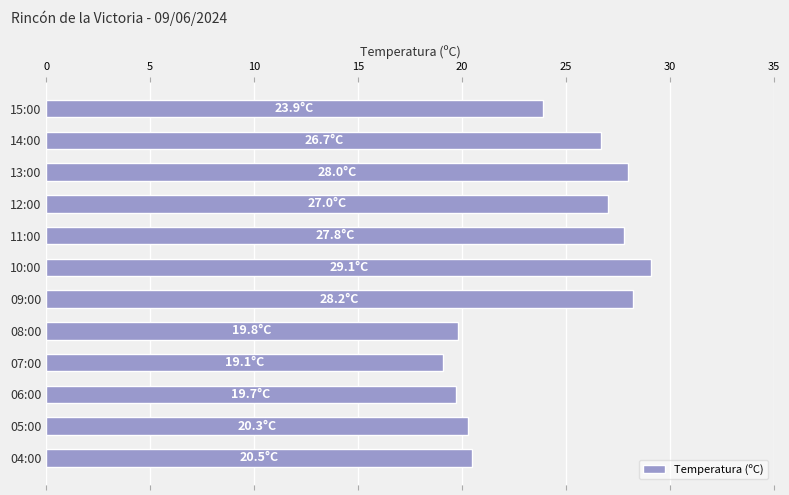

What is the value of the 1st bar from the top?

23.9